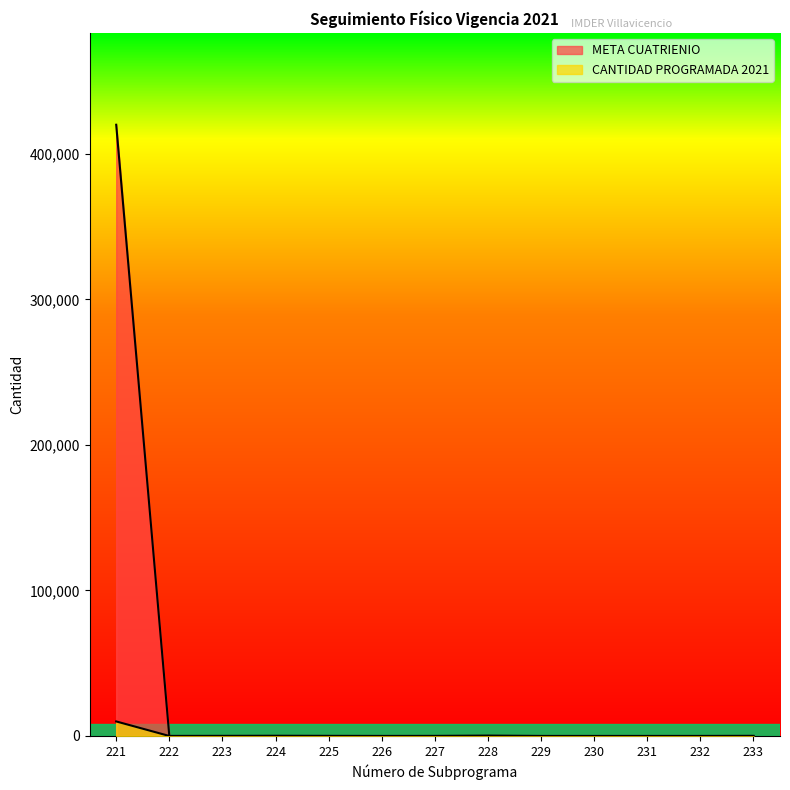

How many lines are shown in the chart?

2